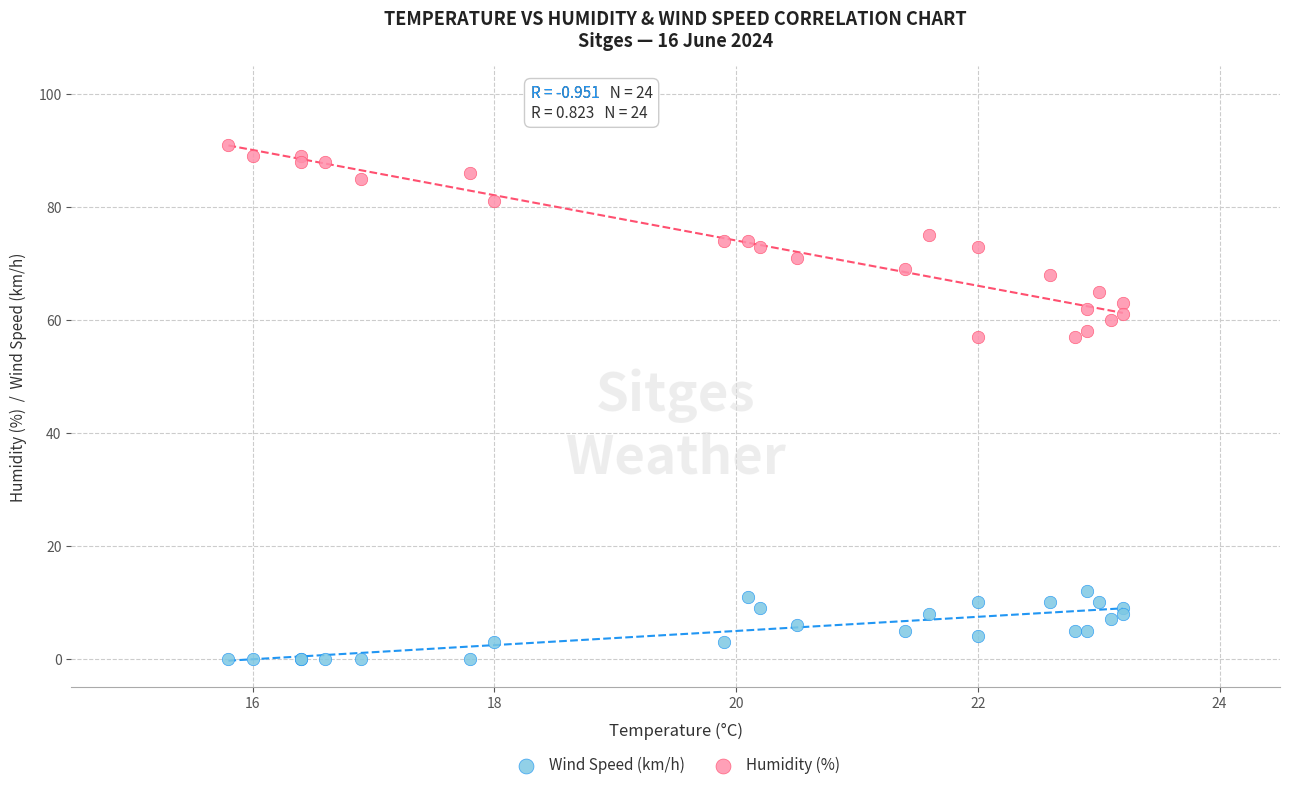

Which series reaches the minimum Y coordinate?

Wind Speed (km/h)